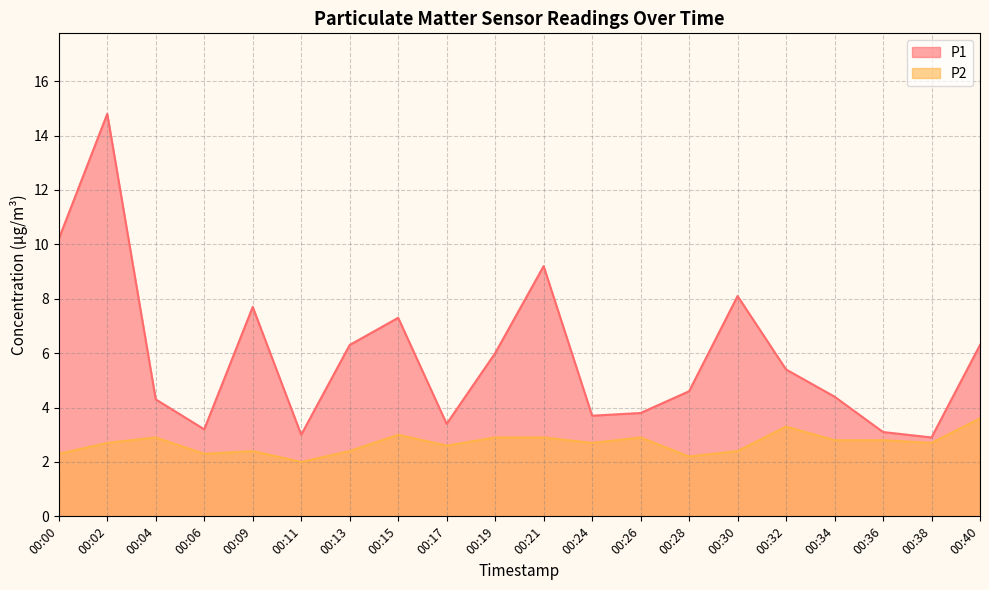

What is the minimum value for P1?

2.9